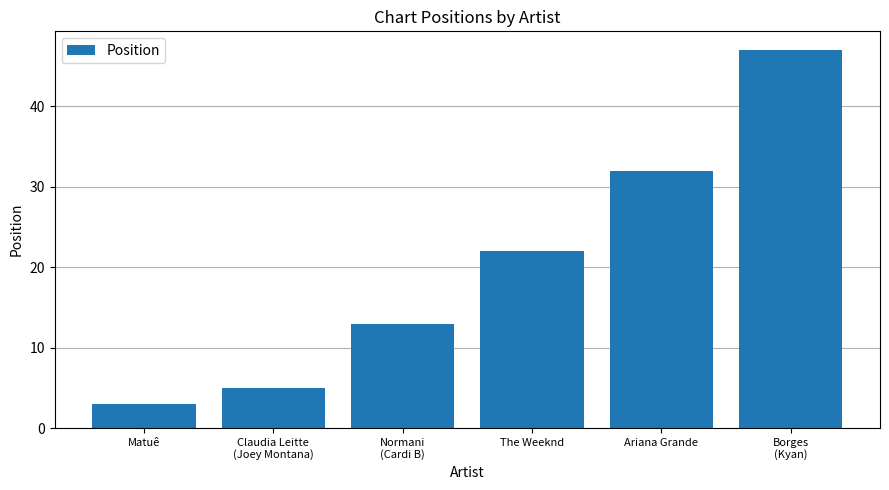

Where is the data nearest to the value 25?

The Weeknd